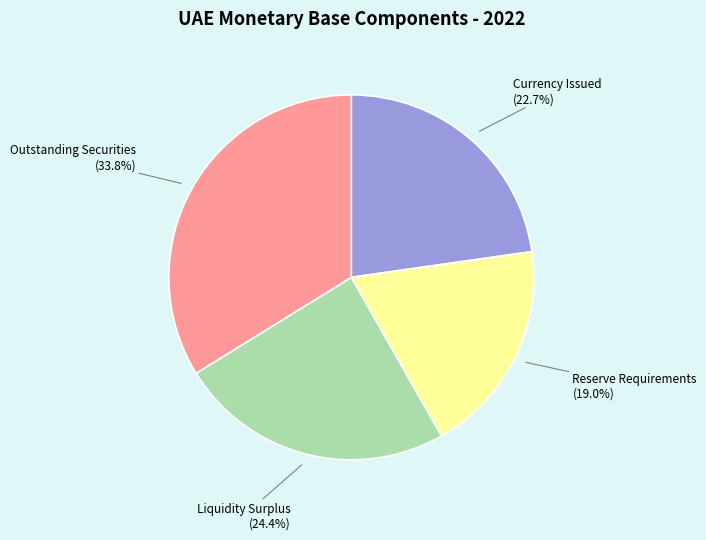

True or false: Currency Issued accounts for 23% of the total.

True